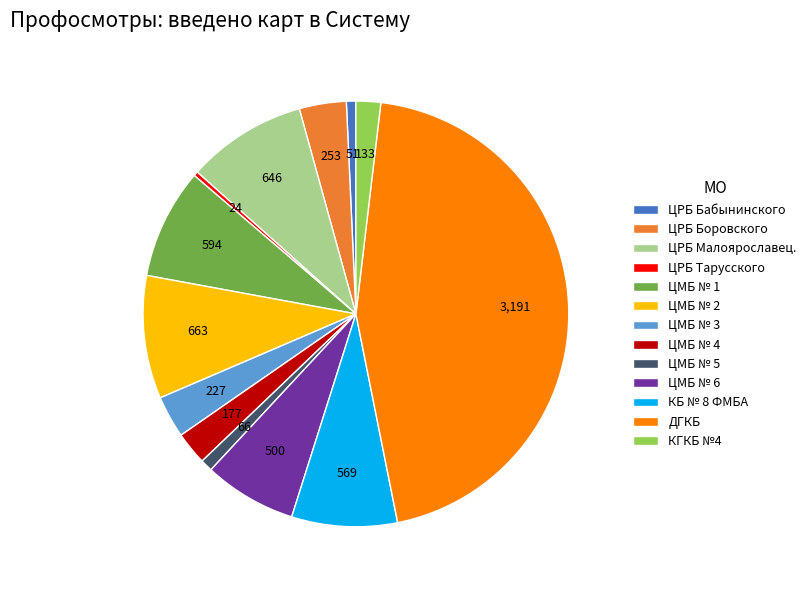

Is the sum of ЦРБ Боровского and КБ № 8 ФМБА greater than half?

No